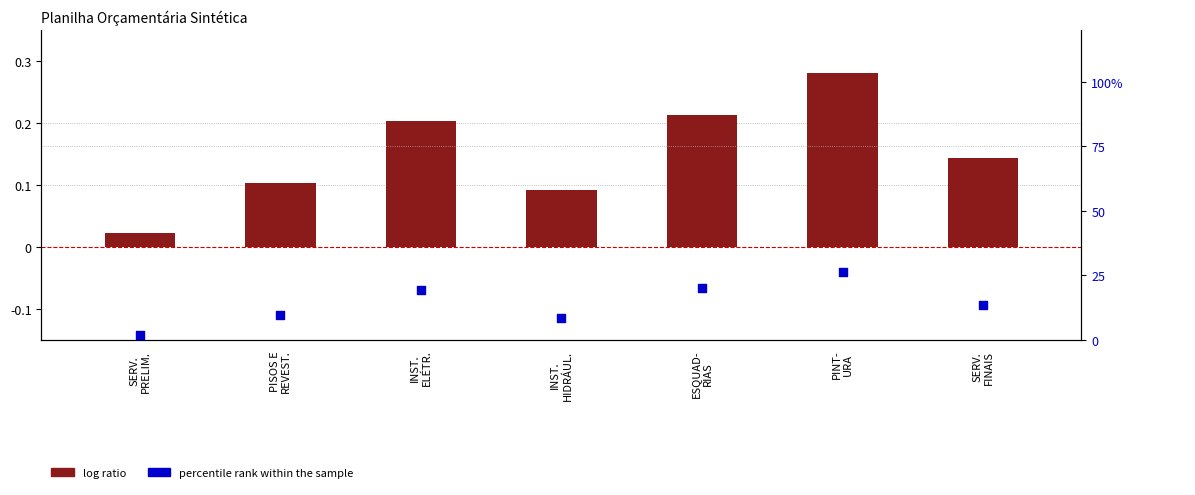

What is the total value across all series at SERV.
PRELIM.?

2.1